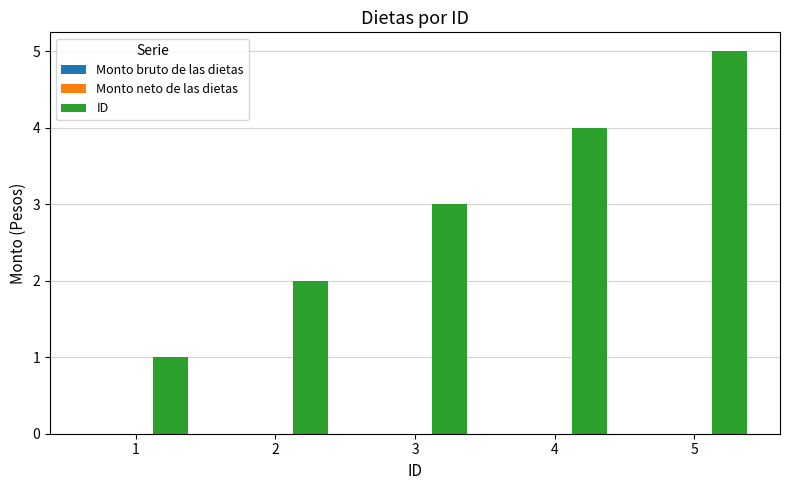

List the labels in order of value, smallest first.

1, 2, 3, 4, 5